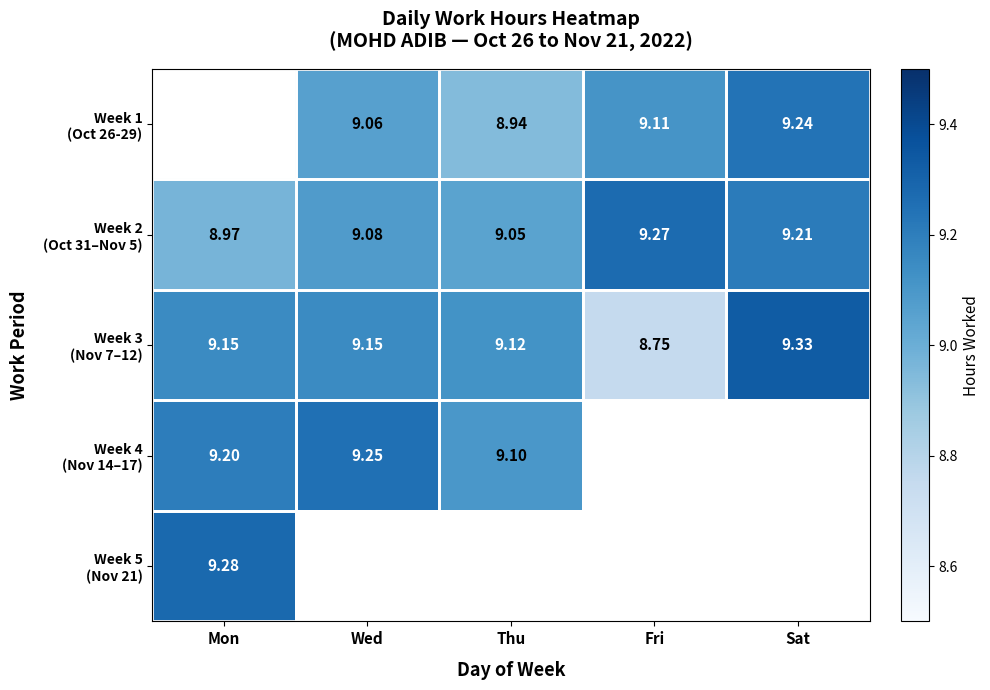

How many distinct data groups are displayed?

5